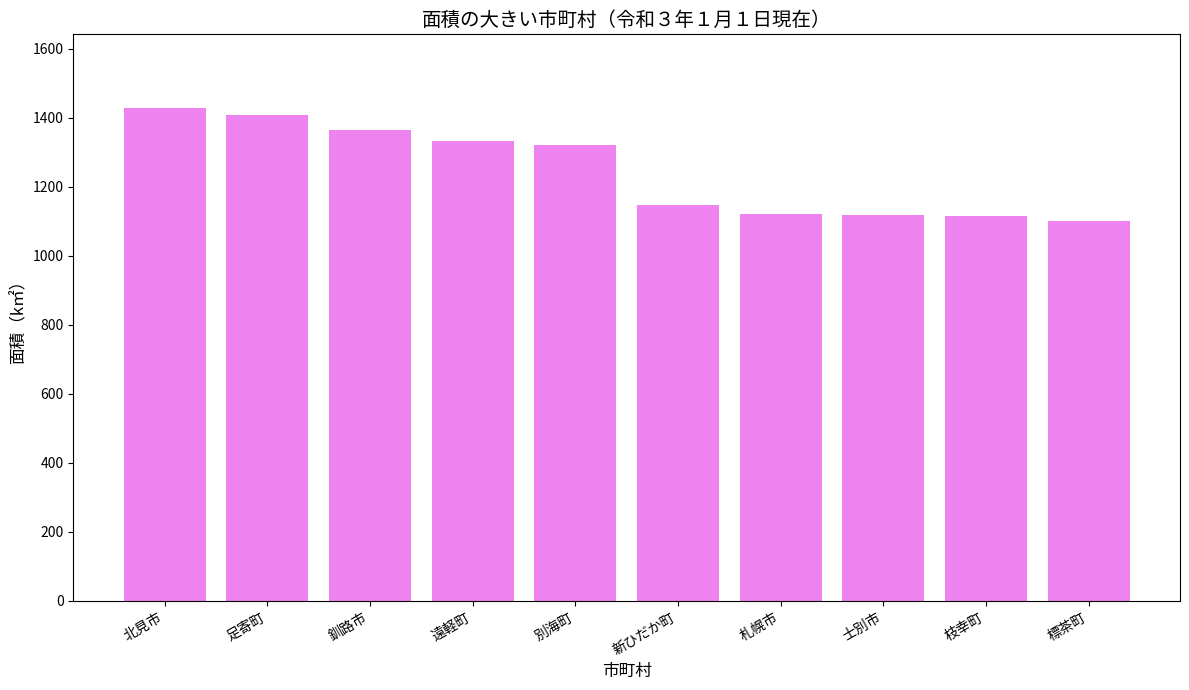

What is the value of the 10th bar from the left?

1099.4